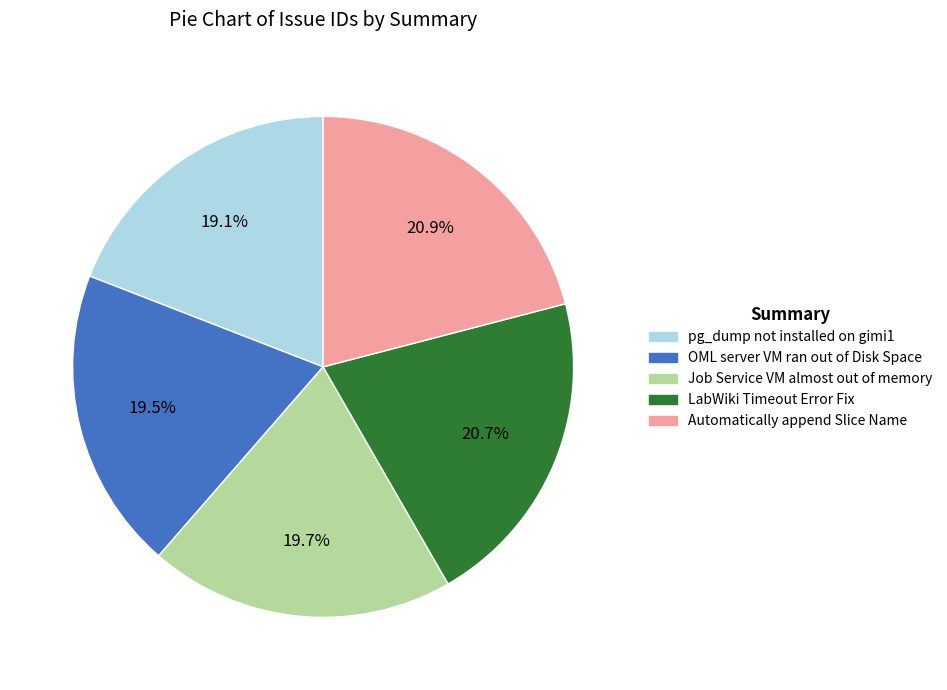

The Job Service VM almost out of memory slice represents 11% of the pie. True or false?

False